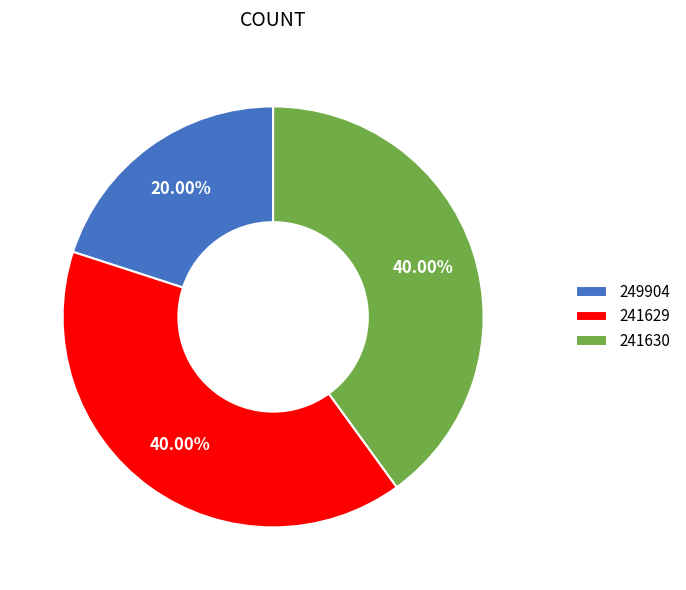

Approximately how many times larger is the value at 249904 compared to 241629?

0.5